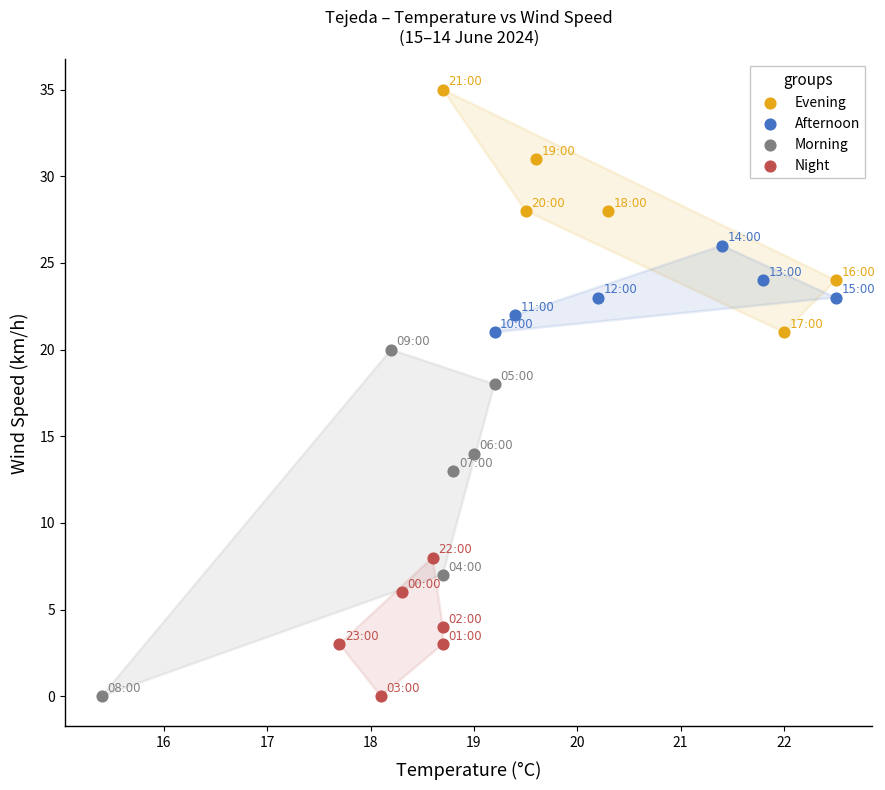

What are all the series names shown in the legend?

Evening, Afternoon, Morning, Night